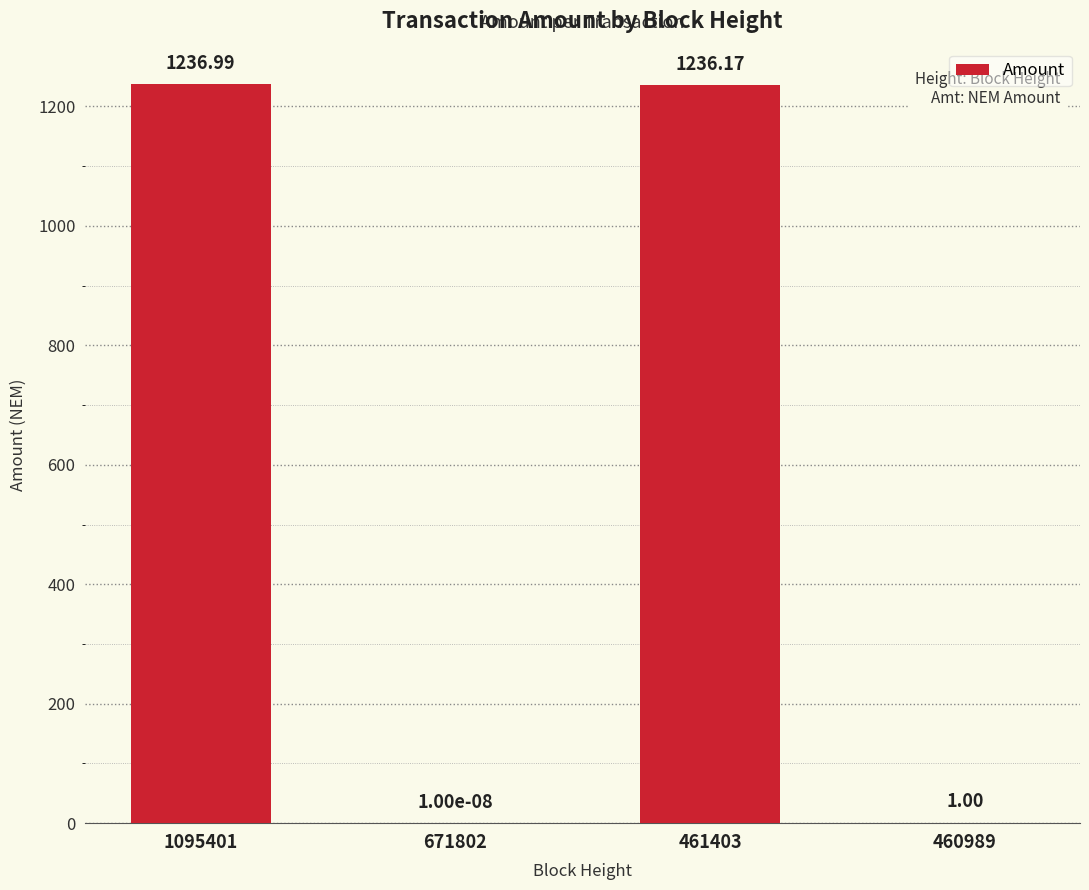

Where is the data nearest to the value 618?

460989